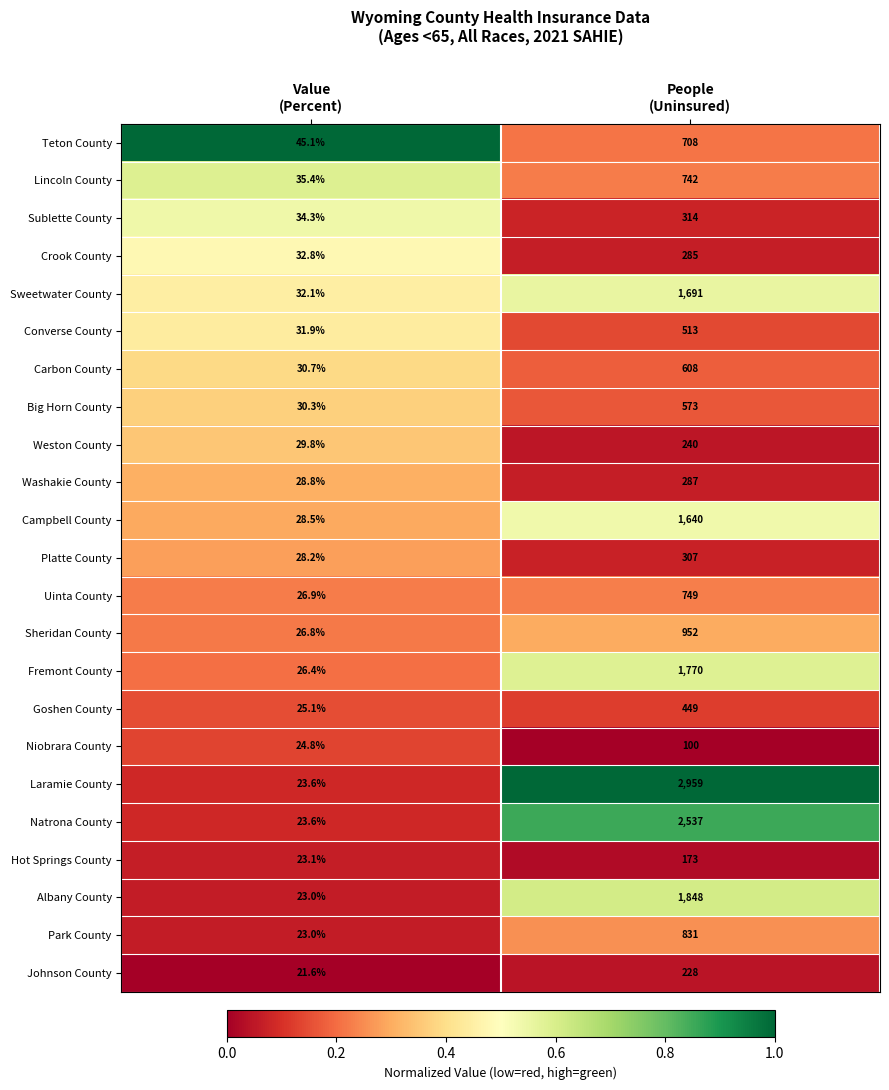

Which series has the largest total across all categories?

Laramie County